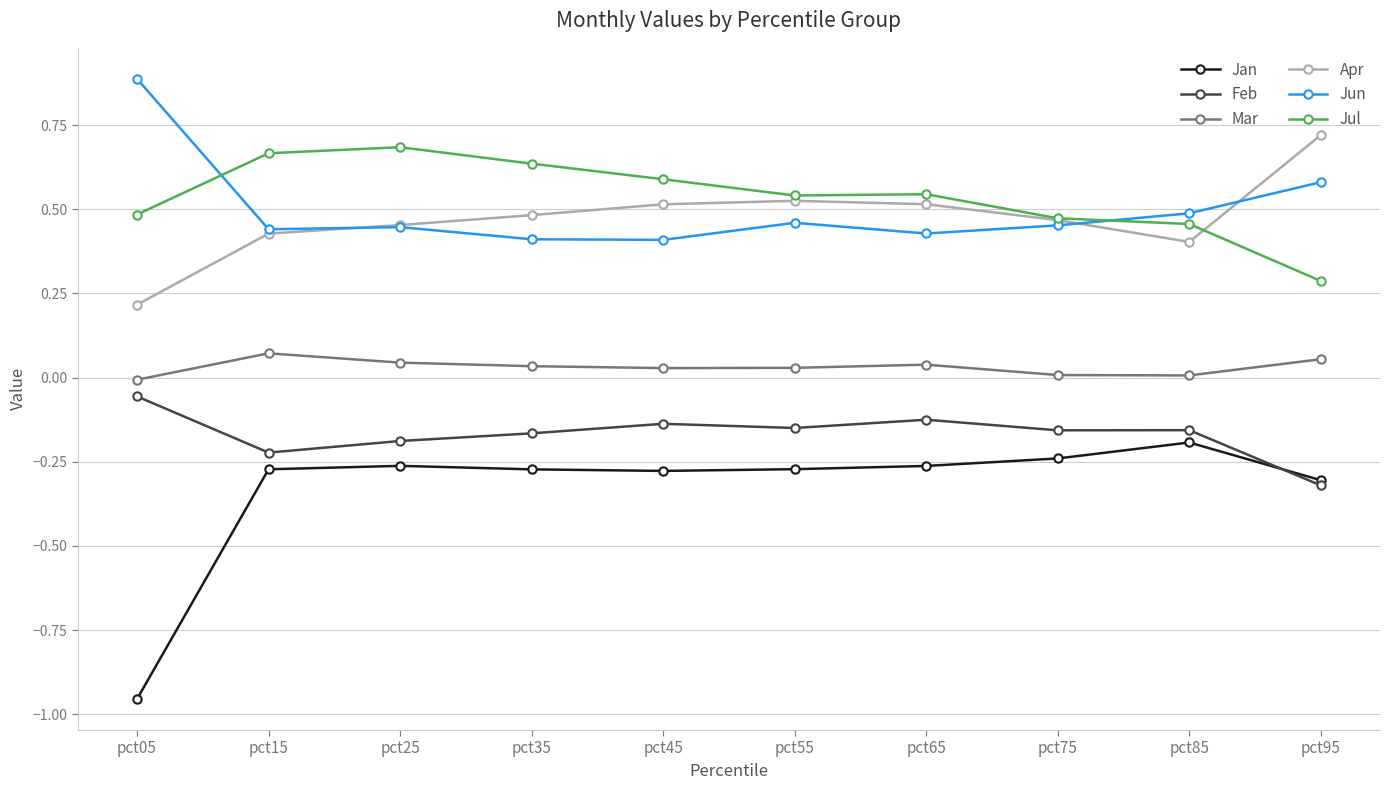

The value of Jun at pct45 is 0.7. True or false?

False